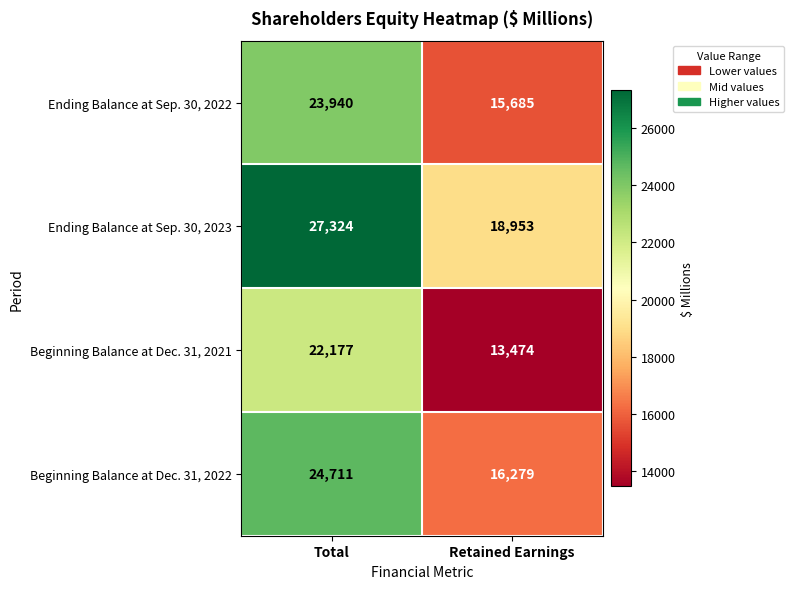

At which category is the sum across all series the highest?

Total